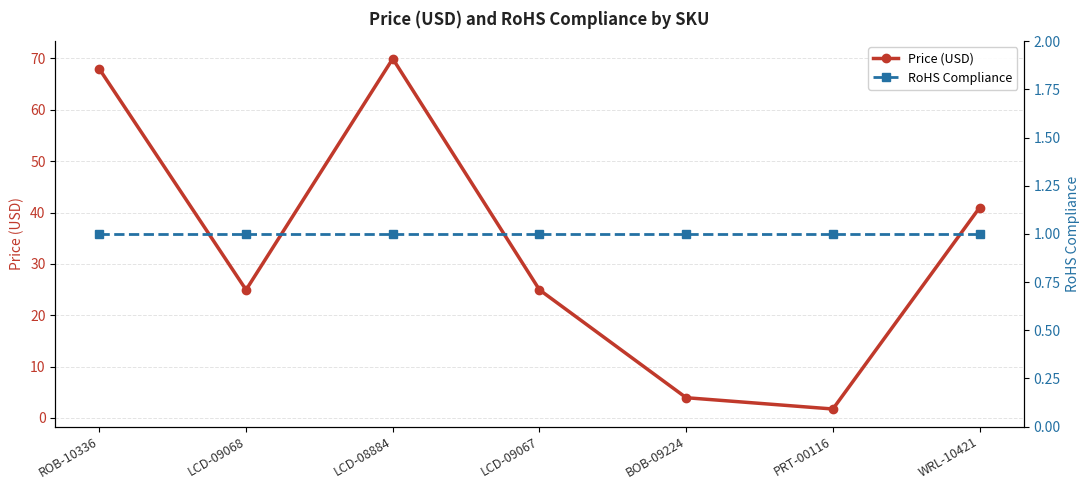

Between BOB-09224 and WRL-10421, which series saw the biggest shift?

Price (USD)